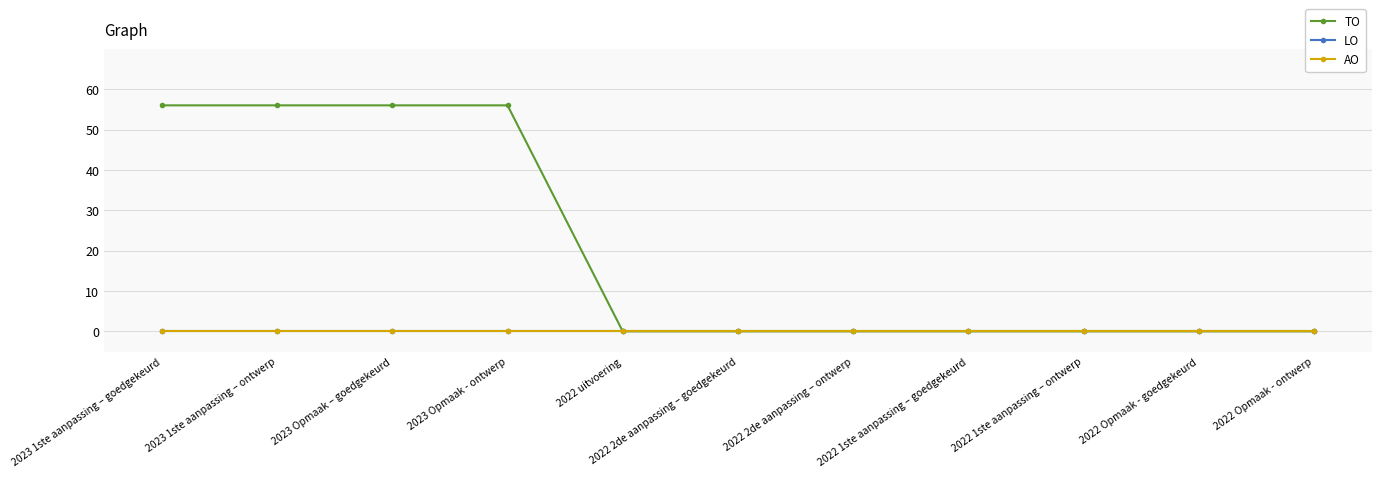

What is the label of the 2nd point from the left?

2023 1ste aanpassing – ontwerp